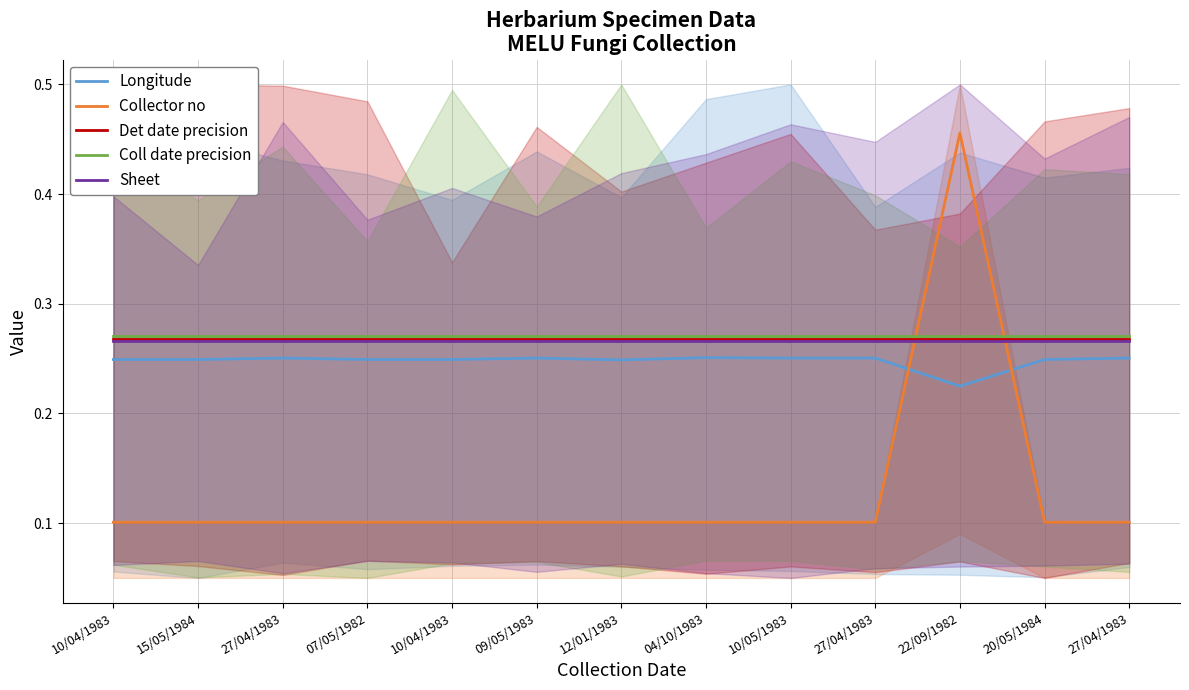

Rank the series at 20/05/1984 from highest to lowest value.

Coll date precision, Det date precision, Sheet, Longitude, Collector no